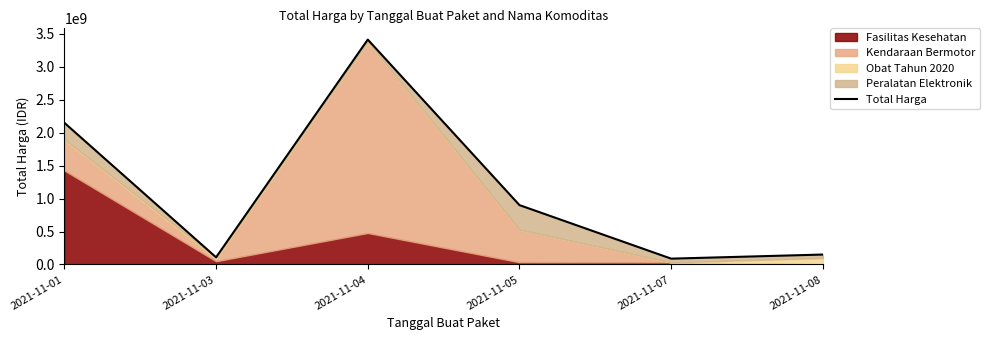

At which label does the data first exceed 900737600?

2021-11-01